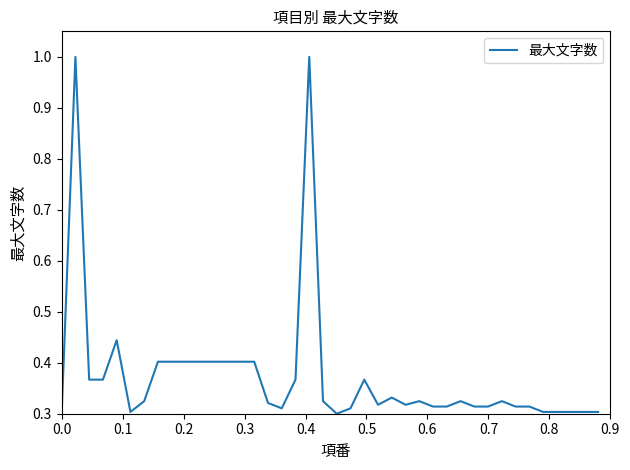

What is the difference between the maximum and minimum values?

0.7